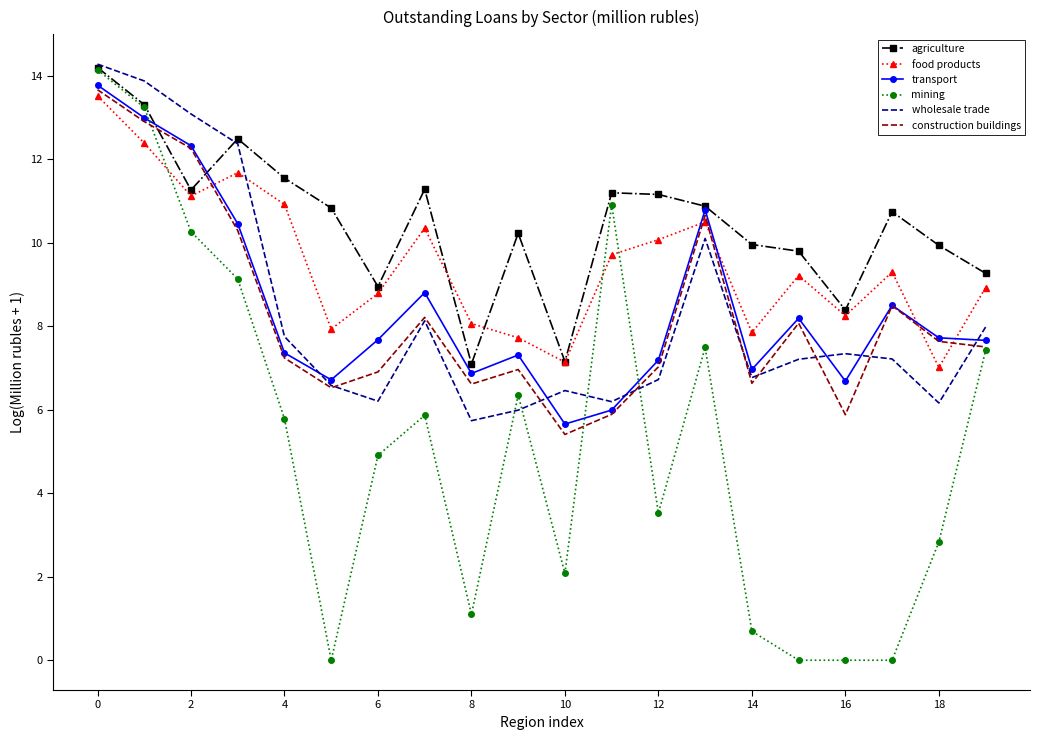

What is the maximum value shown in the chart?

14.3